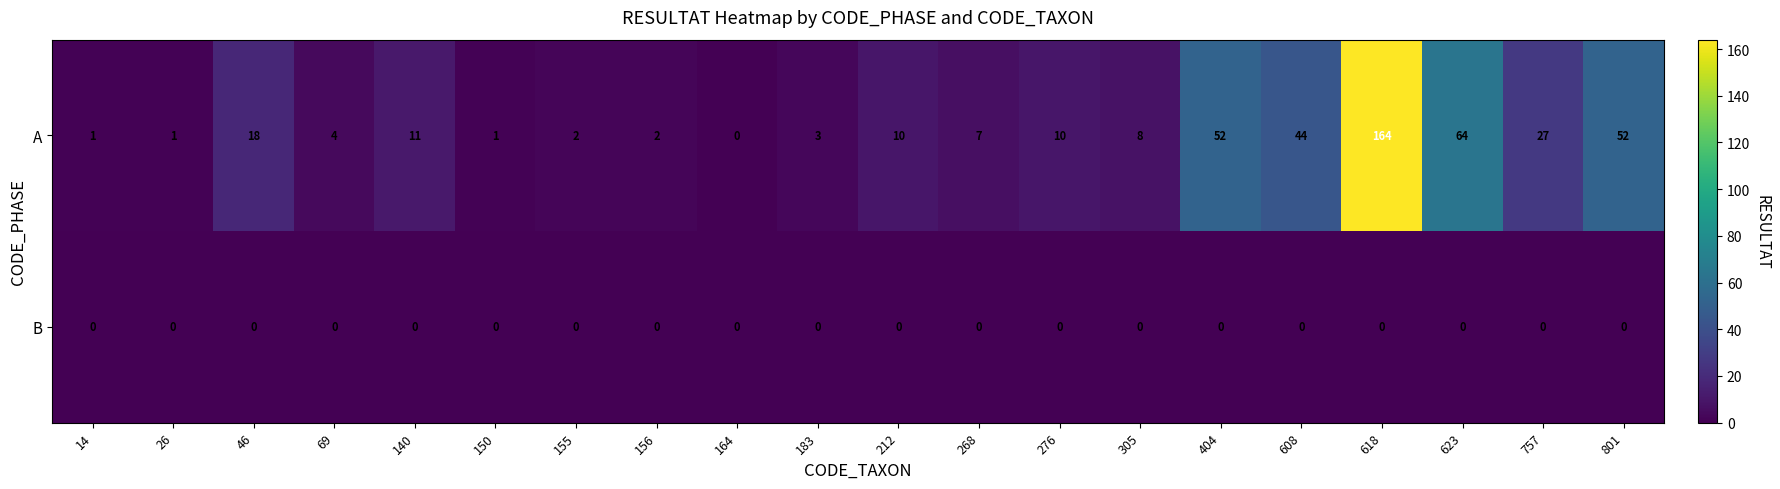

How many data points does each series have?

20